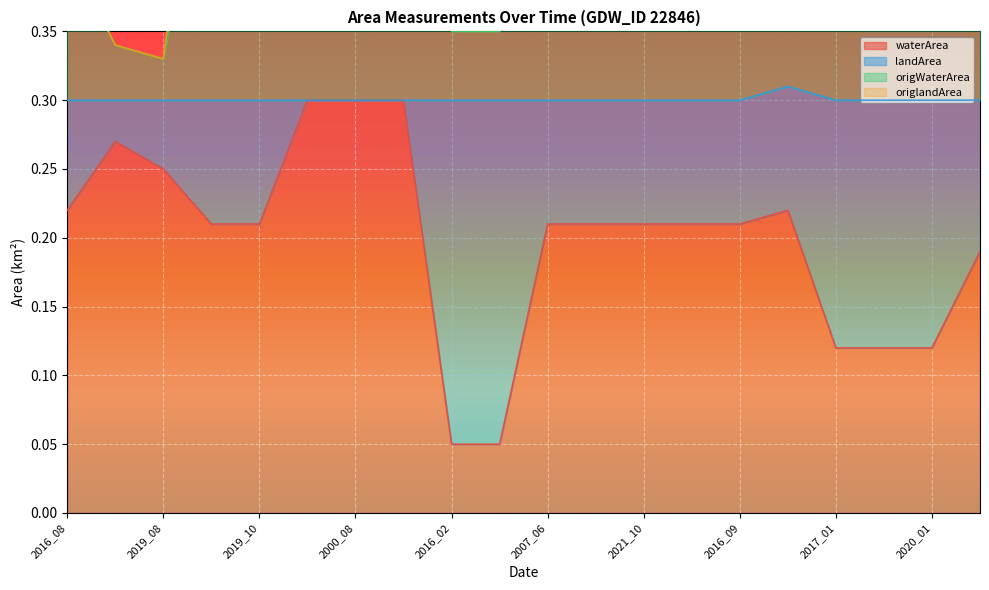

True or false: origWaterArea has a value of 0.4 at 2000_07.

False